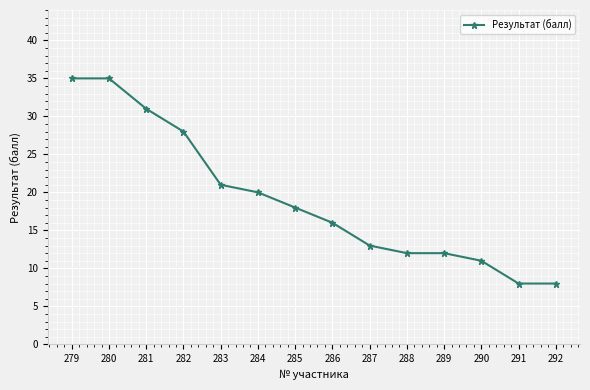

Is it true that the value at 288 is 3?

False